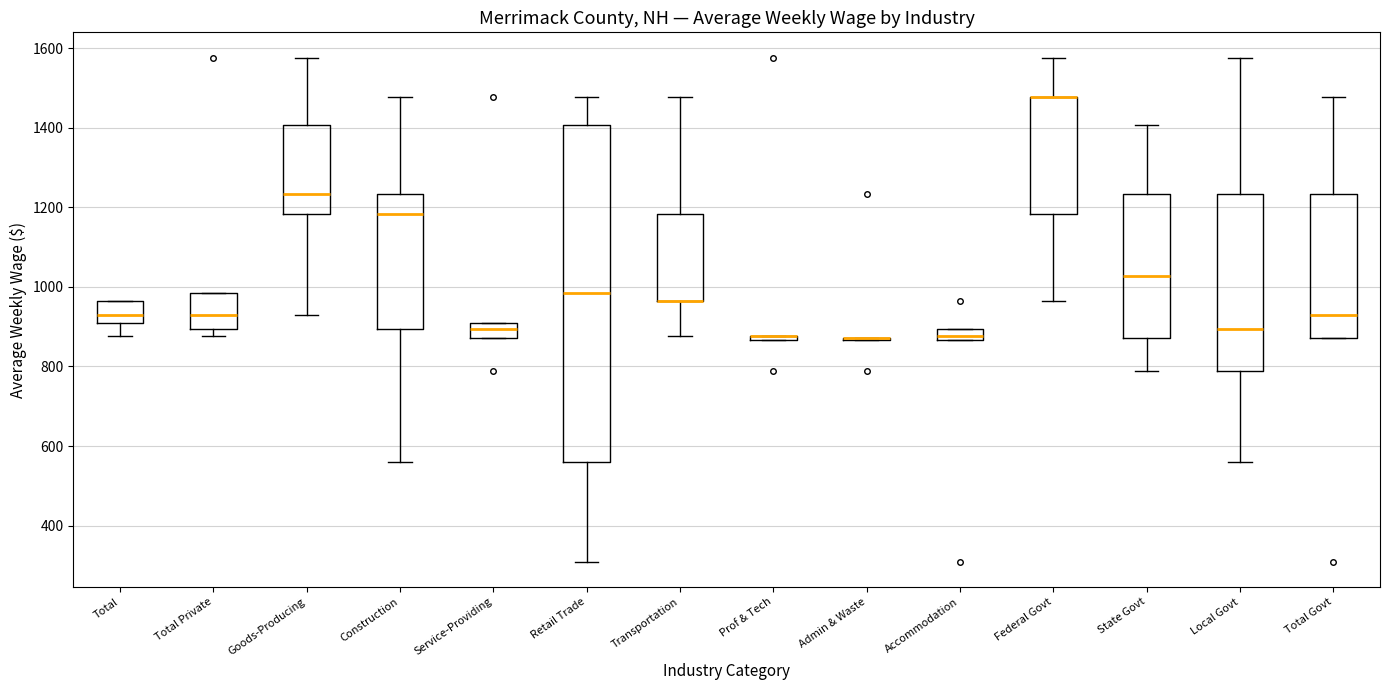

Which box is the tallest, from its lower edge to its upper edge?

Retail Trade